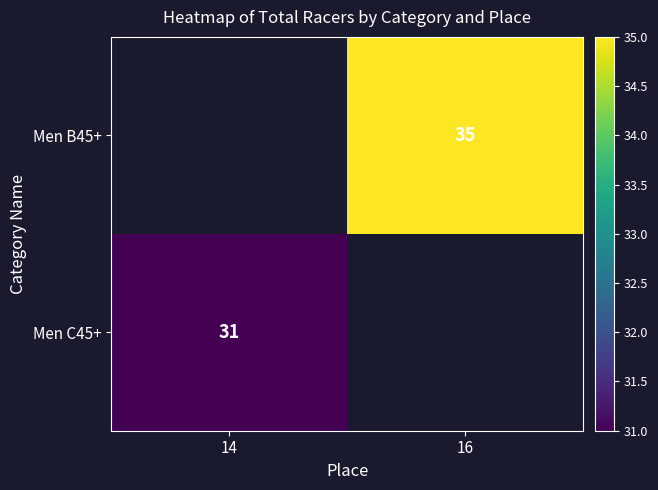

The value of Men B45+ at 16 is 35. True or false?

True